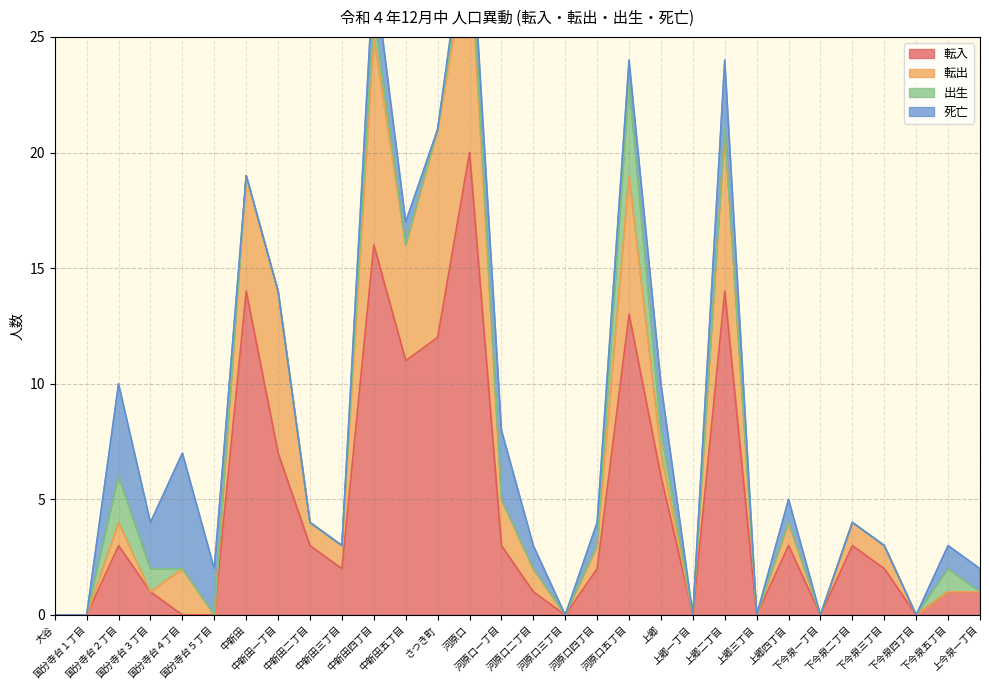

List the labels in order of 出生 value, largest first.

河原口五丁目, 国分寺台２丁目, 国分寺台３丁目, 中新田四丁目, 河原口, 上郷, 下今泉五丁目, 大谷, 国分寺台１丁目, 国分寺台４丁目, 国分寺台５丁目, 中新田, 中新田一丁目, 中新田二丁目, 中新田三丁目, 中新田五丁目, さつき町, 河原口一丁目, 河原口二丁目, 河原口三丁目, 河原口四丁目, 上郷一丁目, 上郷二丁目, 上郷三丁目, 上郷四丁目, 下今泉一丁目, 下今泉二丁目, 下今泉三丁目, 下今泉四丁目, 上今泉一丁目